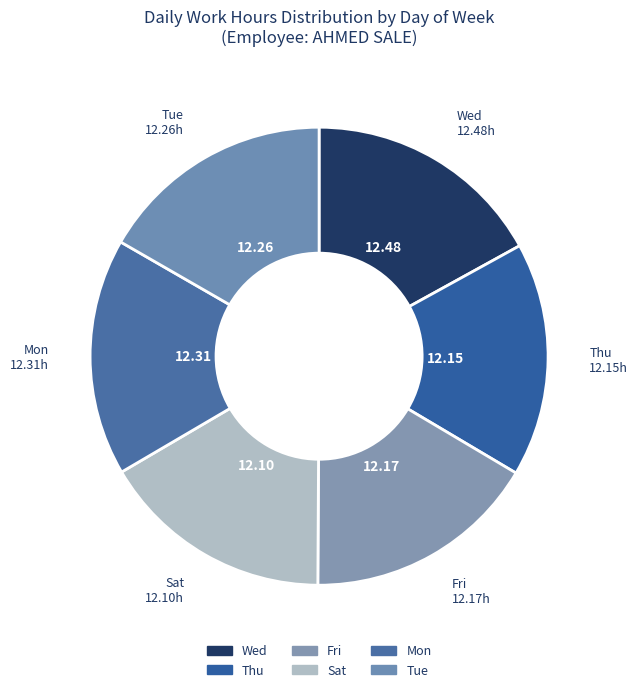

Is there any slice that represents more than half of the pie?

No